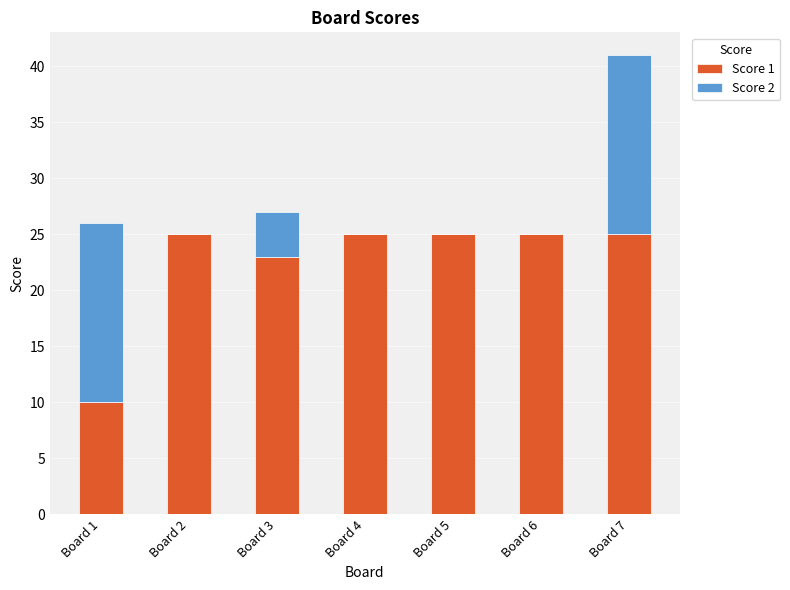

At which label is Score 1 closest to 17?

Board 3